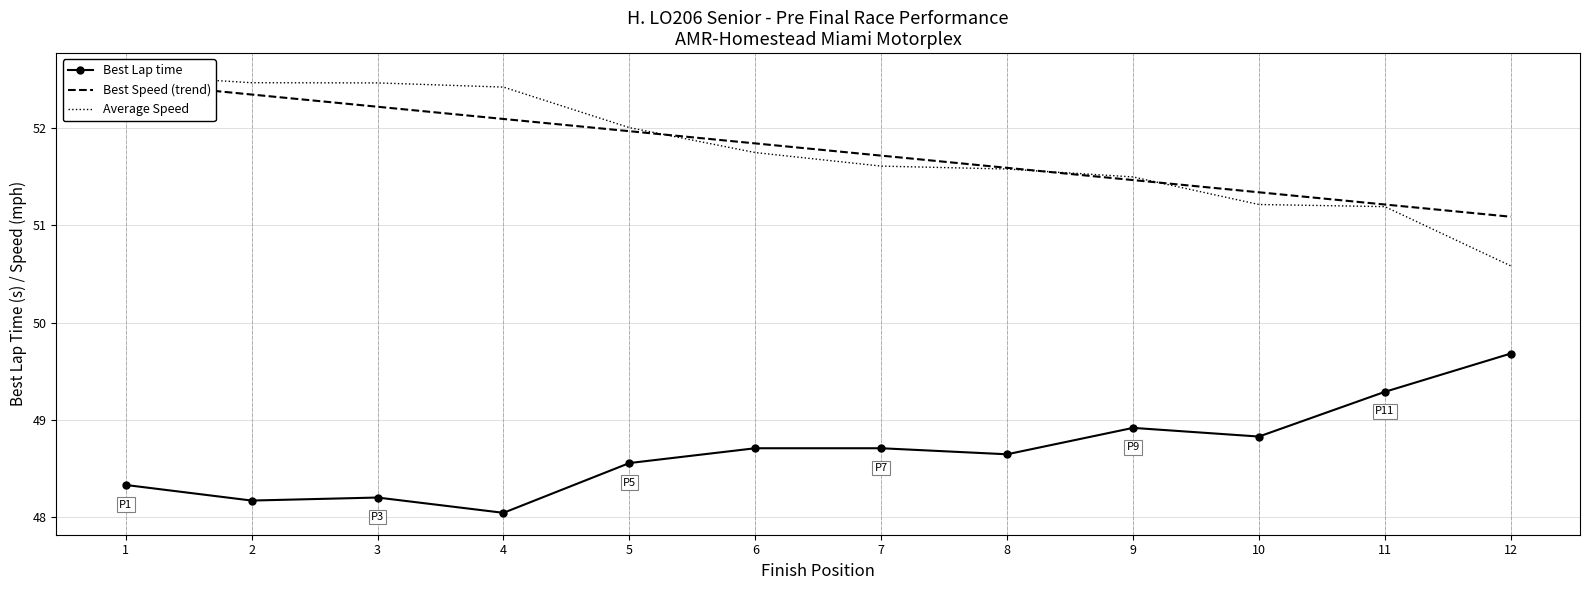

What is the lowest value of the Best Lap time series?

48.0